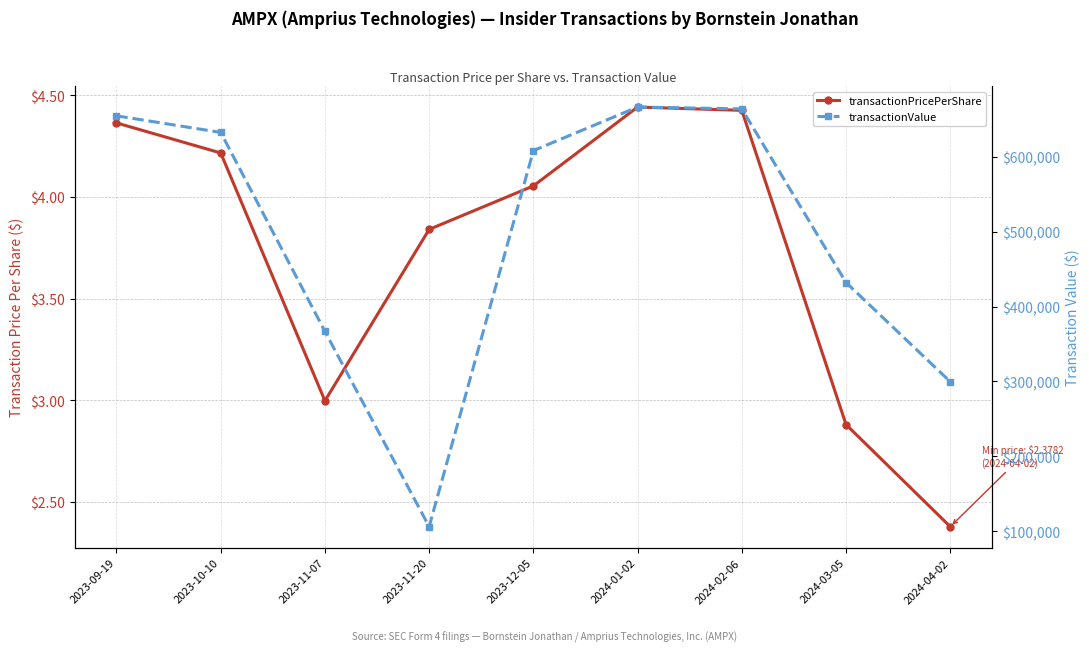

List the labels in order of transactionValue value, smallest first.

2023-11-20, 2024-04-02, 2023-11-07, 2024-03-05, 2023-12-05, 2023-10-10, 2023-09-19, 2024-02-06, 2024-01-02